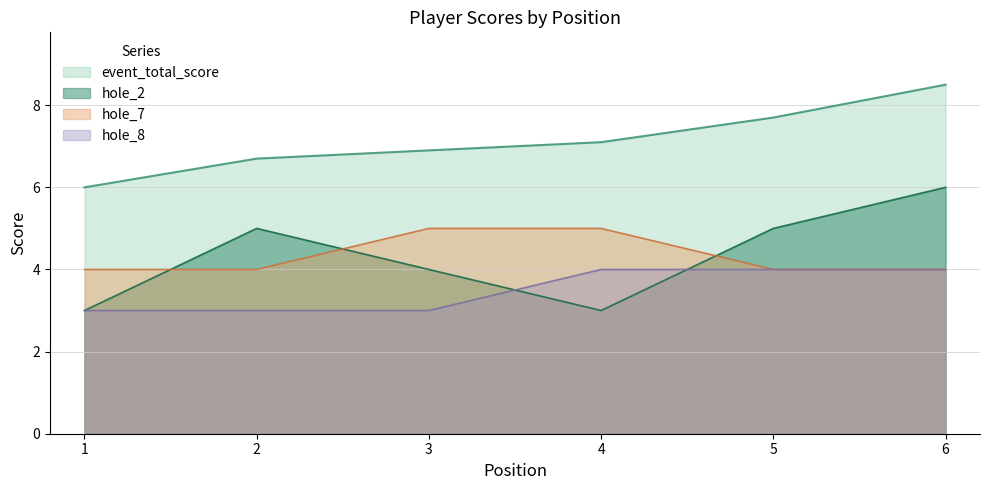

Which series has the widest spread of values?

hole_2